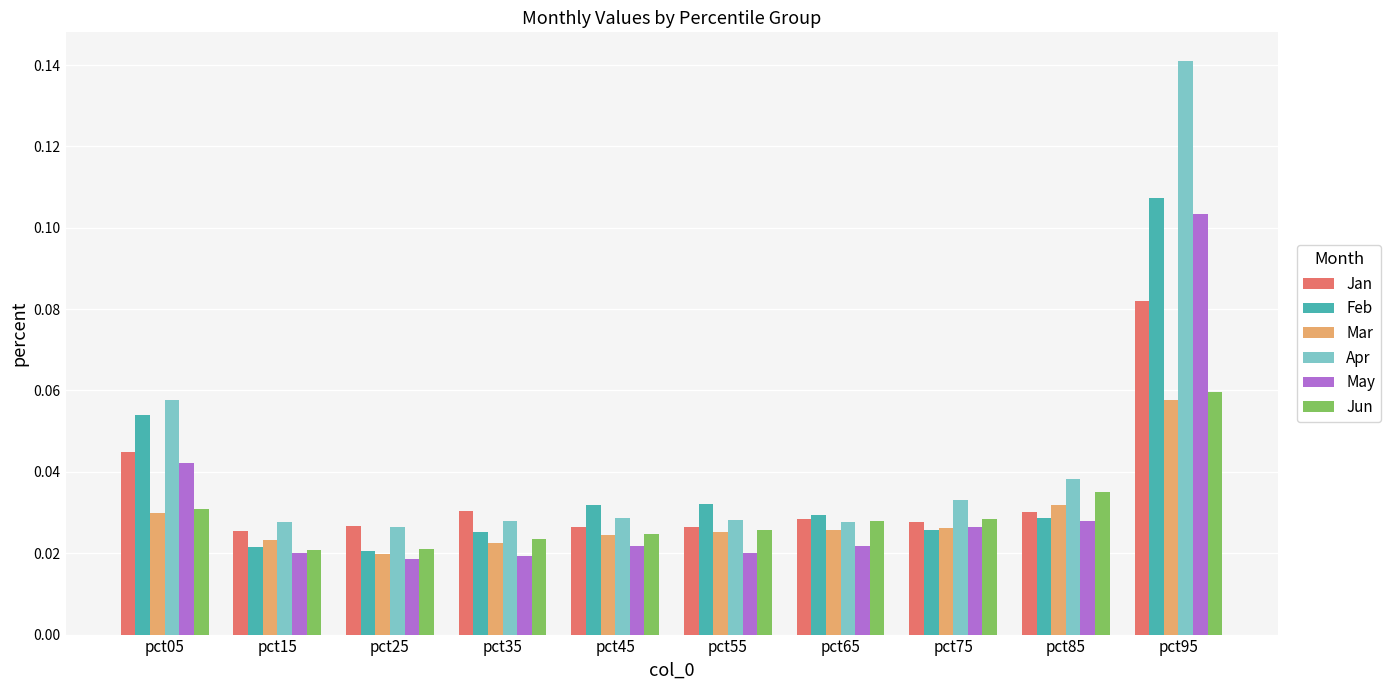

What is the sum of all May values?

0.3